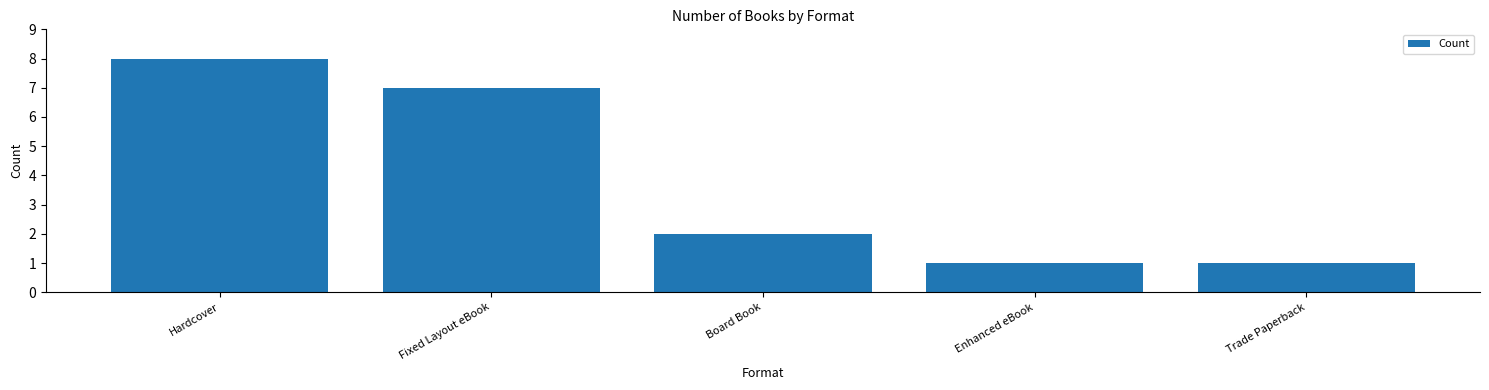

Count the values in the range 1 to 7.

4